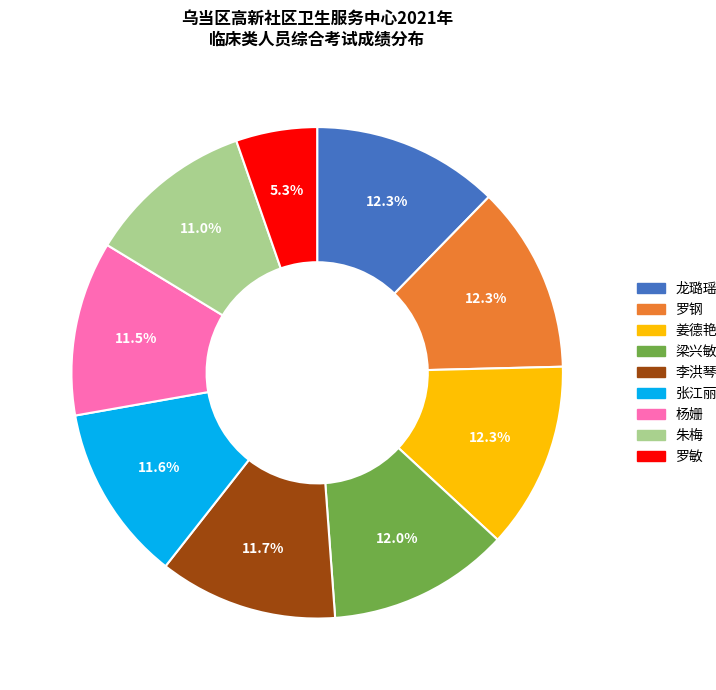

Count the number of slices in the pie.

9